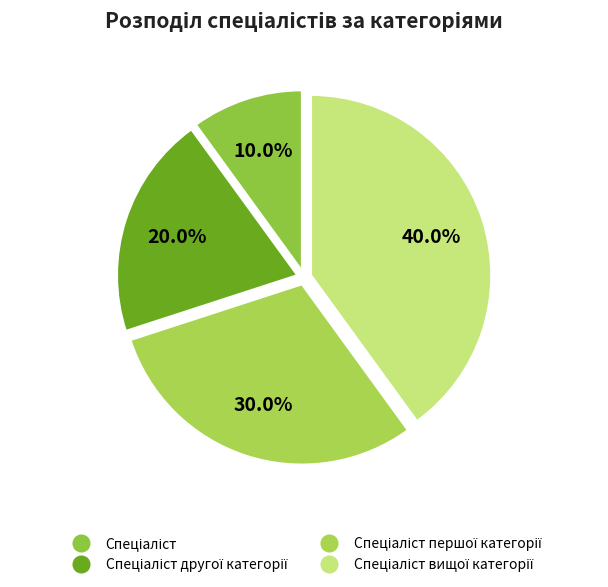

Which slice is the largest?

Спеціаліст вищої категорії